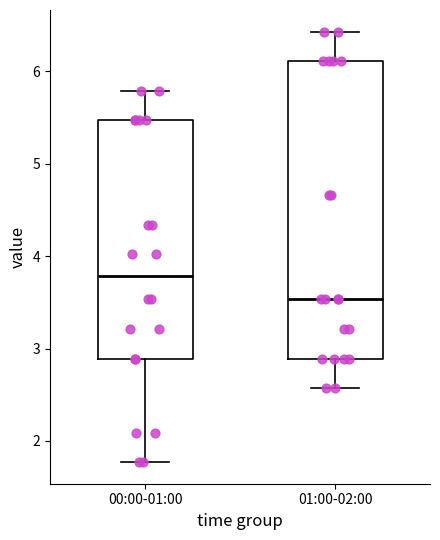

Which box has the lowest median line?

01:00-02:00